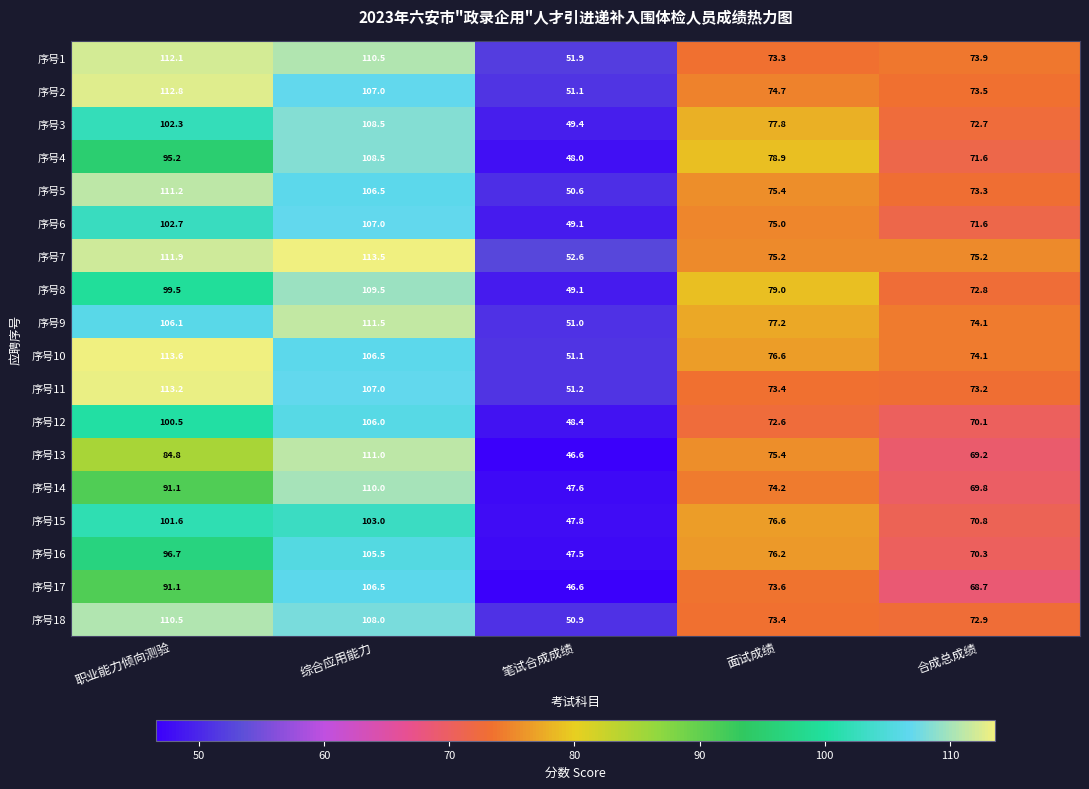

Which series changed the most between 职业能力倾向测验 and 面试成绩?

序号11